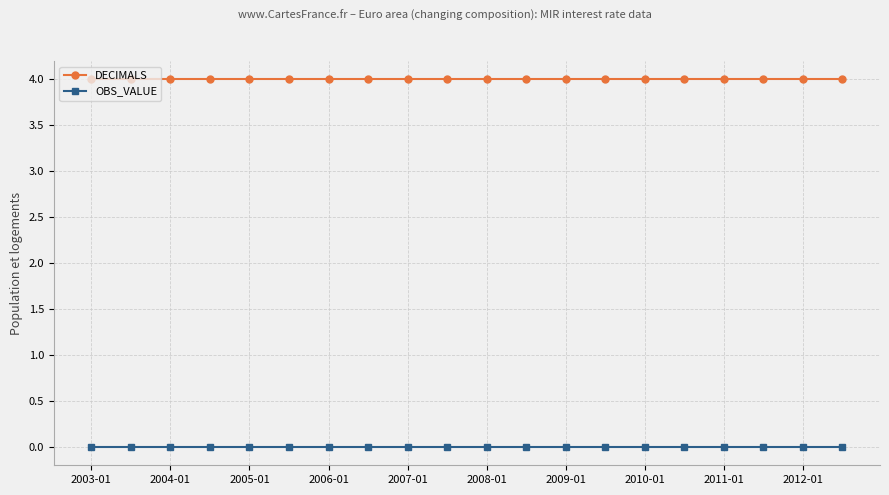

At how many categories does at least one series exceed 2?

20